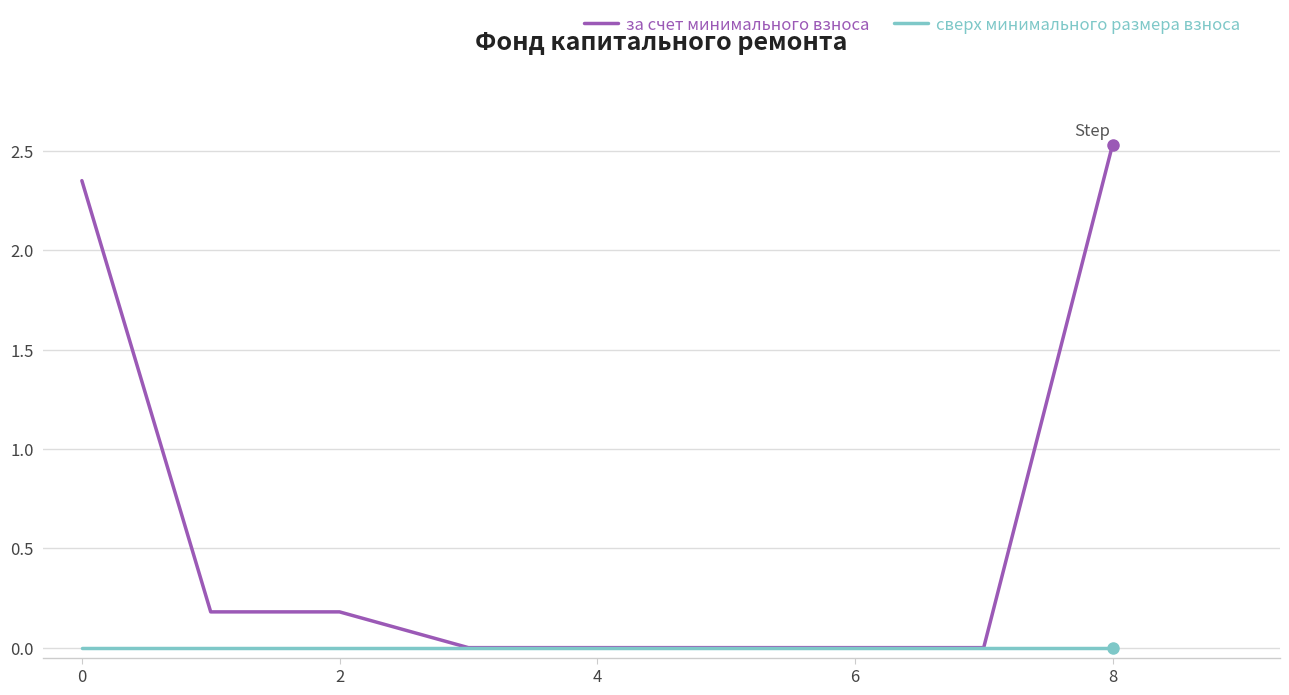

Which series has the widest spread of values?

за счет минимального взноса